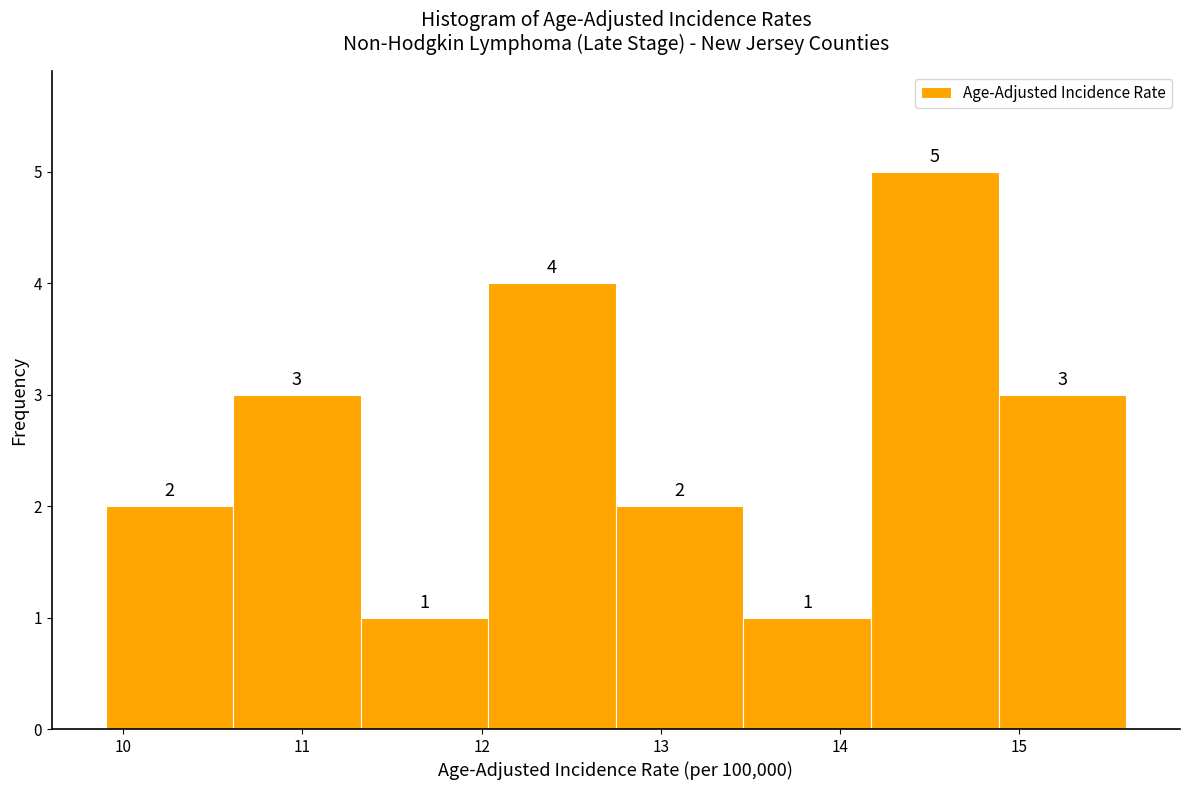

Reading left to right, transcribe this chart: for each bar, give the range it covers on the x-axis and its height. The bar edges are not printed on the chart, so give them approximately, as read against the axis.

9.9 to 10.6: 2
10.6 to 11.3: 3
11.3 to 12.0: 1
12.0 to 12.8: 4
12.8 to 13.5: 2
13.5 to 14.2: 1
14.2 to 14.9: 5
14.9 to 15.6: 3